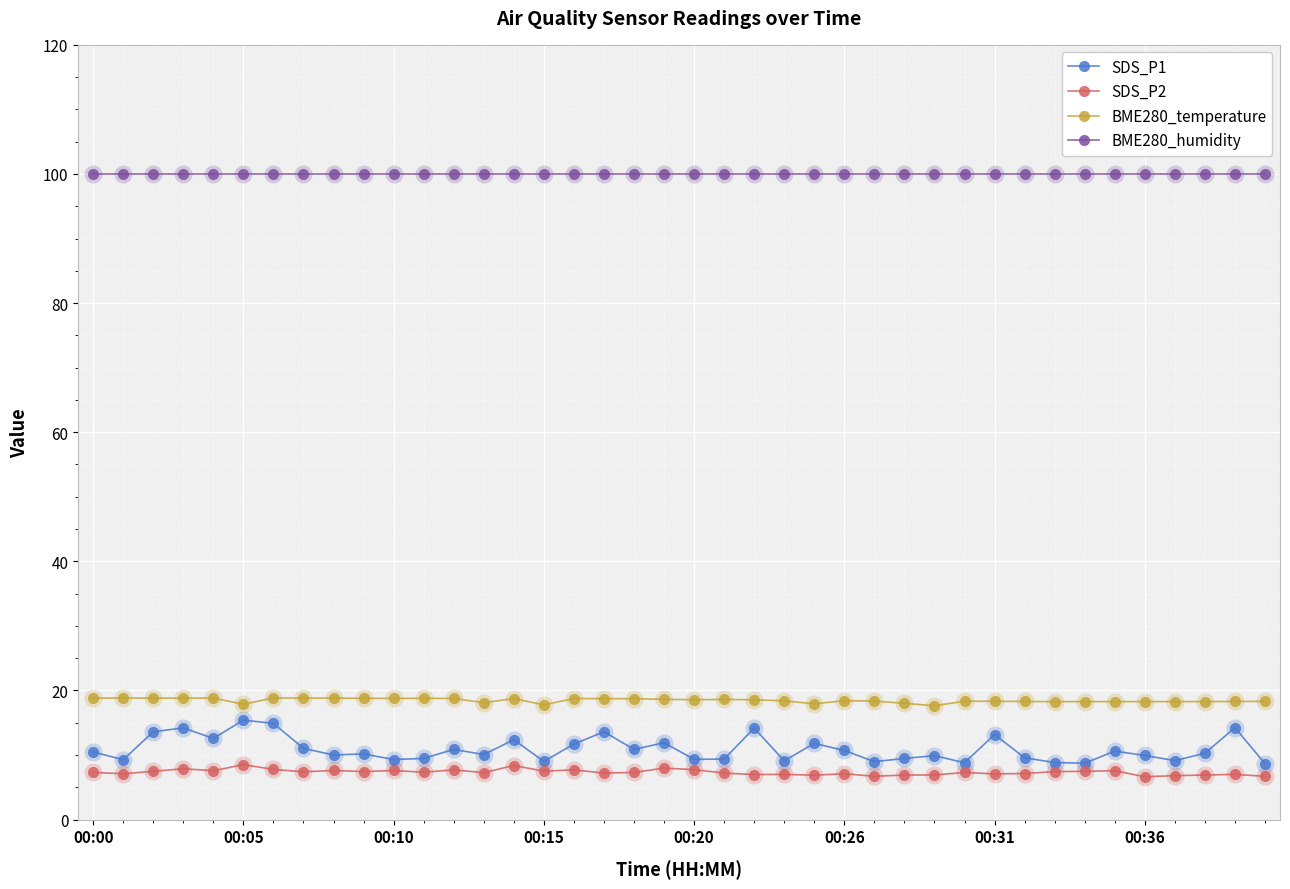

Rank the series by their maximum value, from lowest to highest.

SDS_P2, SDS_P1, BME280_temperature, BME280_humidity